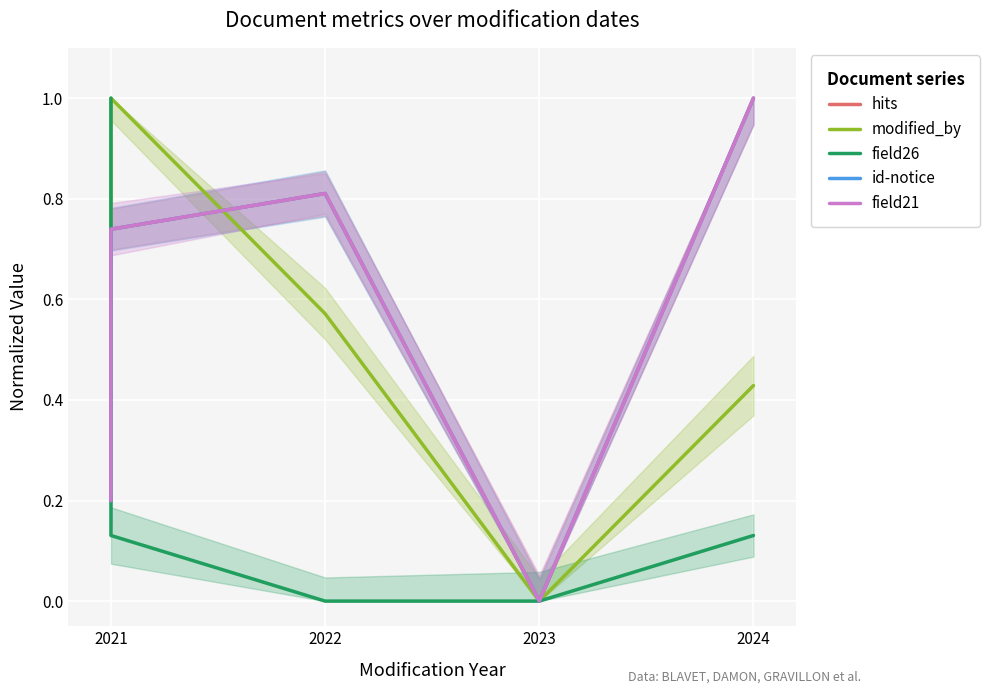

Which series has the largest total across all categories?

hits